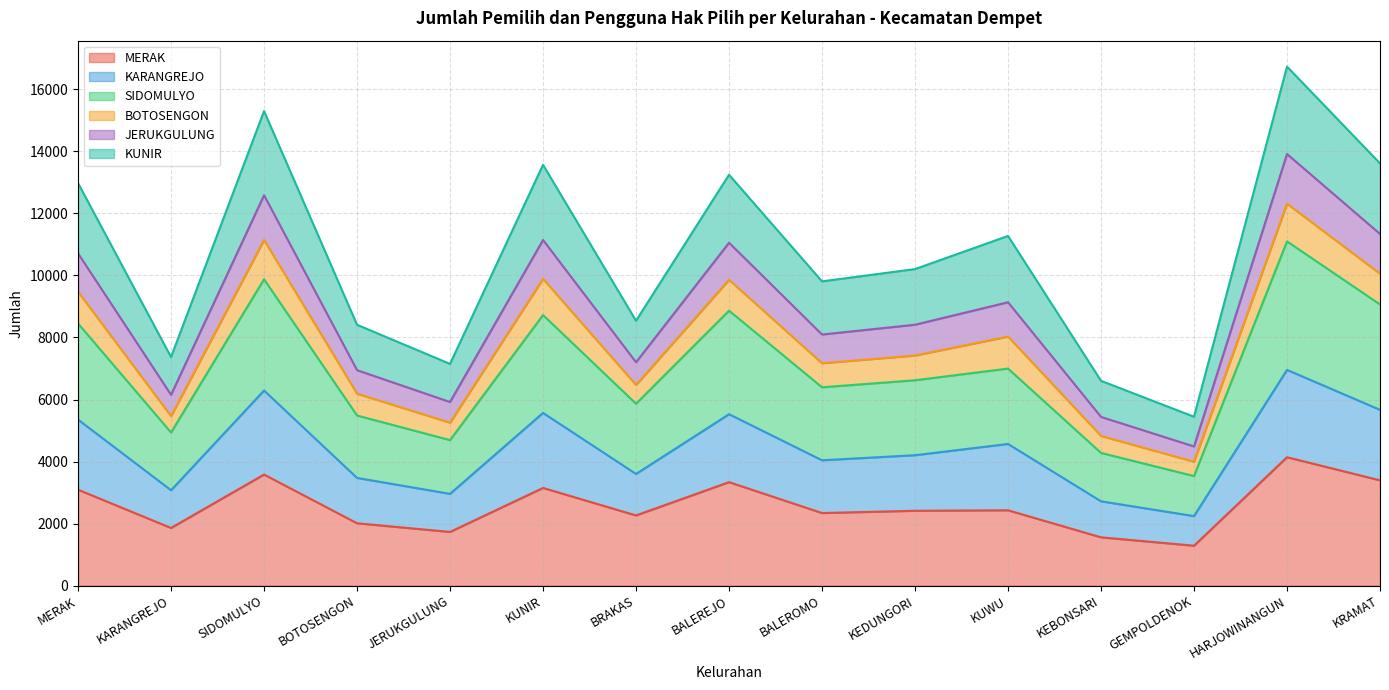

What is the minimum value for MERAK?

1288